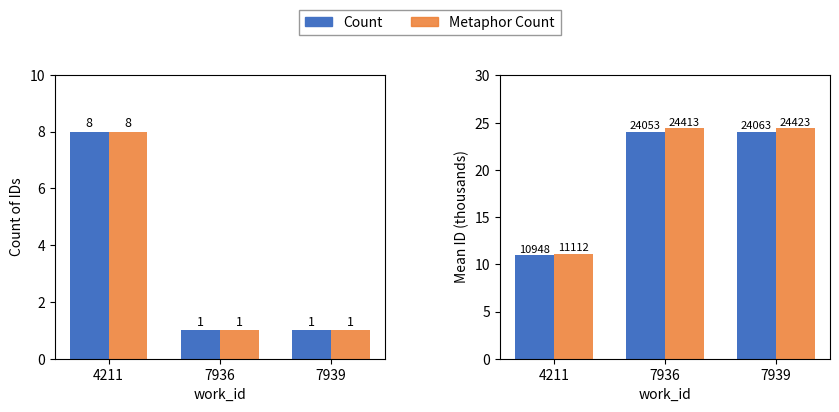

What is the maximum value shown in the chart?

24.4